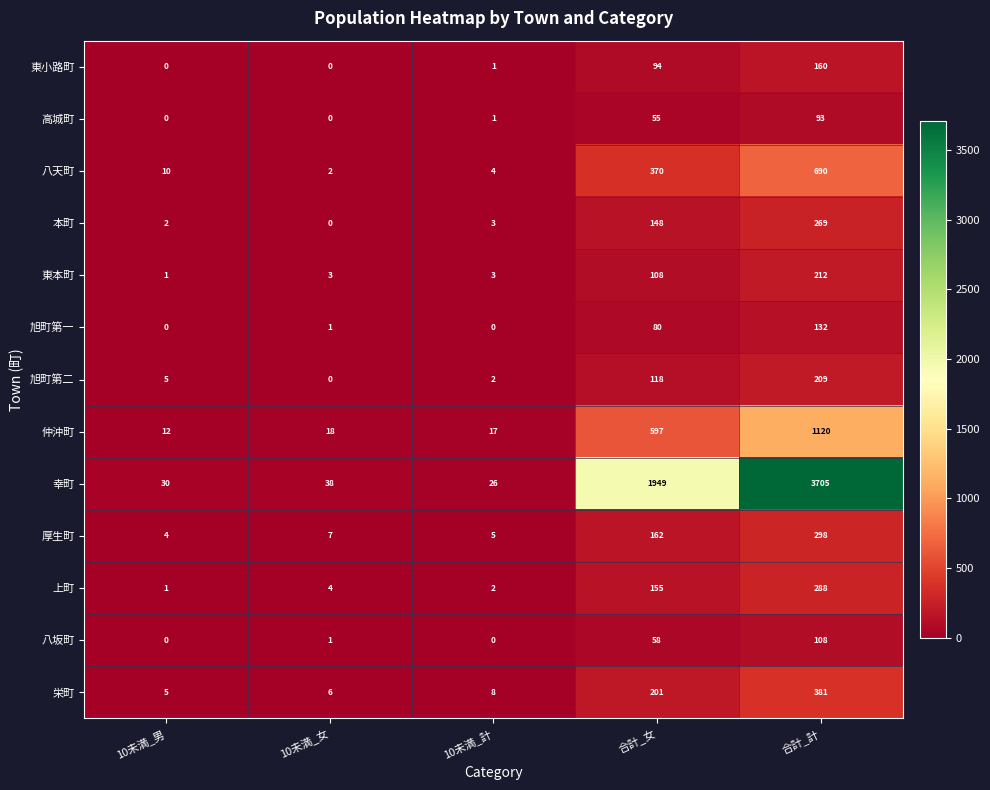

List the series in order of their peak value, lowest first.

高城町, 八坂町, 旭町第一, 東小路町, 旭町第二, 東本町, 本町, 上町, 厚生町, 栄町, 八天町, 仲沖町, 幸町